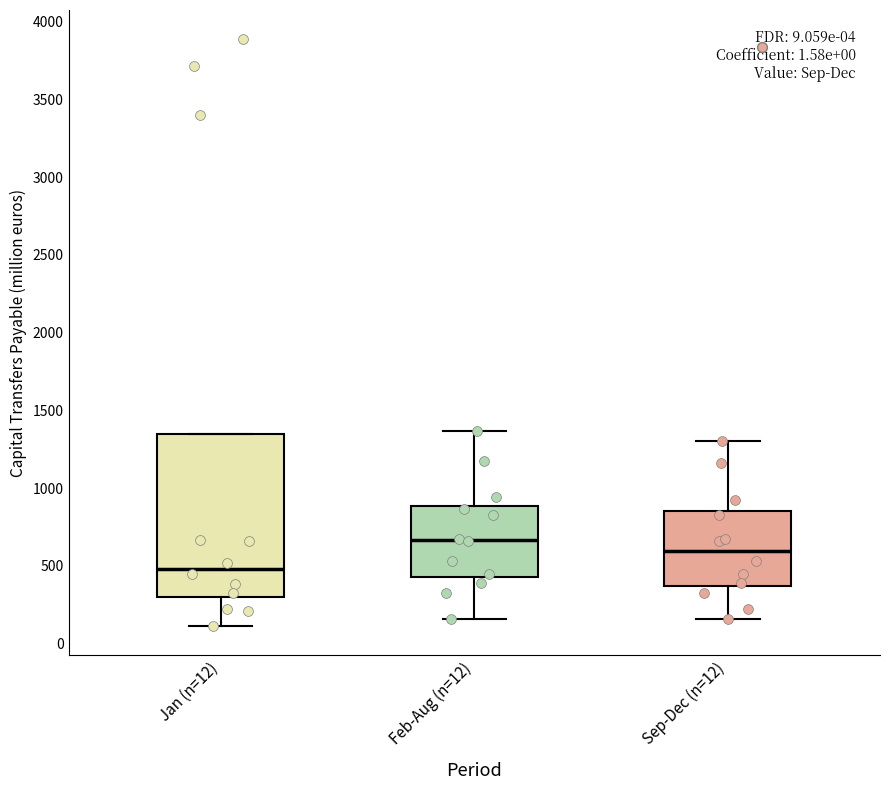

Reading left to right, read every box against the y-axis: the position of its median line, the range the box covers, and the ends of its whiskers. The values are not printed on the chart, so give them approximately, as read against the axis.

Jan (n=12): median 500, box 300 to 1350, whiskers 100 to 1350
Feb-Aug (n=12): median 650, box 450 to 900, whiskers 150 to 1350
Sep-Dec (n=12): median 600, box 350 to 850, whiskers 150 to 1300